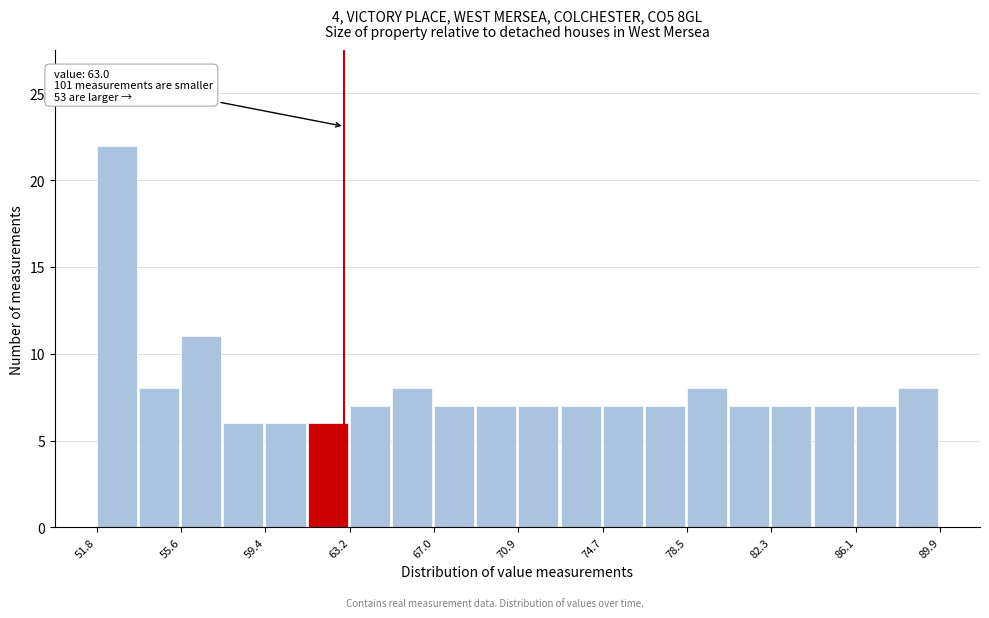

Read against the x-axis, roughly where is the centre of the tallest bar?

52.5